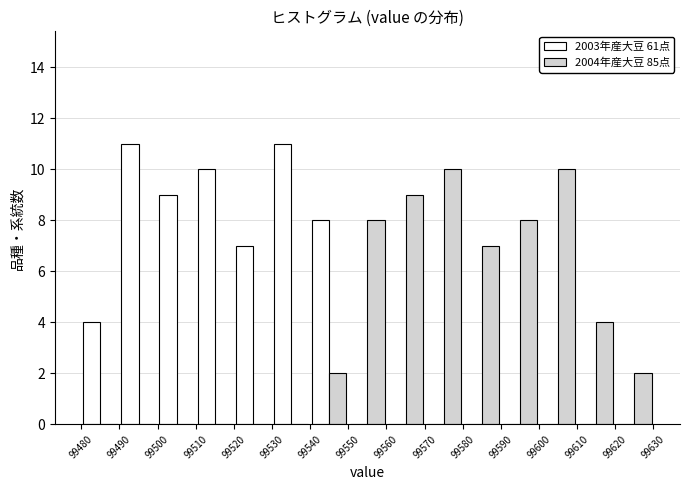

Reading left to right, transcribe this chart: for each range on the x-axis, give the height of each series' bar. The values are not printed on the chart, so give them approximately, as read against the axis.

99480 to 99490: 2003年産大豆 61点=4	2004年産大豆 85点=0
99490 to 99500: 2003年産大豆 61点=11	2004年産大豆 85点=0
99500 to 99510: 2003年産大豆 61点=9	2004年産大豆 85点=0
99510 to 99520: 2003年産大豆 61点=10	2004年産大豆 85点=0
99520 to 99530: 2003年産大豆 61点=7	2004年産大豆 85点=0
99530 to 99540: 2003年産大豆 61点=11	2004年産大豆 85点=0
99540 to 99550: 2003年産大豆 61点=8	2004年産大豆 85点=2
99550 to 99560: 2003年産大豆 61点=0	2004年産大豆 85点=8
99560 to 99570: 2003年産大豆 61点=0	2004年産大豆 85点=9
99570 to 99580: 2003年産大豆 61点=0	2004年産大豆 85点=10
99580 to 99590: 2003年産大豆 61点=0	2004年産大豆 85点=7
99590 to 99600: 2003年産大豆 61点=0	2004年産大豆 85点=8
99600 to 99610: 2003年産大豆 61点=0	2004年産大豆 85点=10
99610 to 99620: 2003年産大豆 61点=0	2004年産大豆 85点=4
99620 to 99630: 2003年産大豆 61点=0	2004年産大豆 85点=2